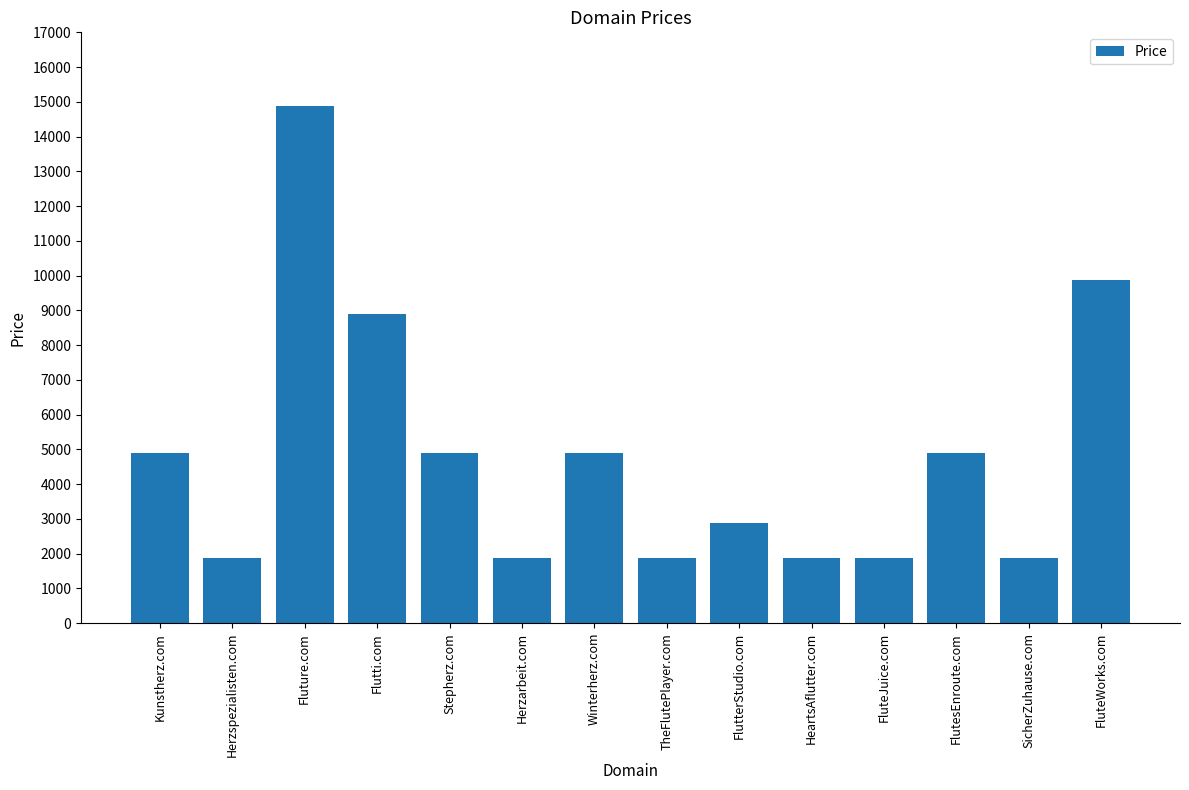

What is the sum of all values?

67432